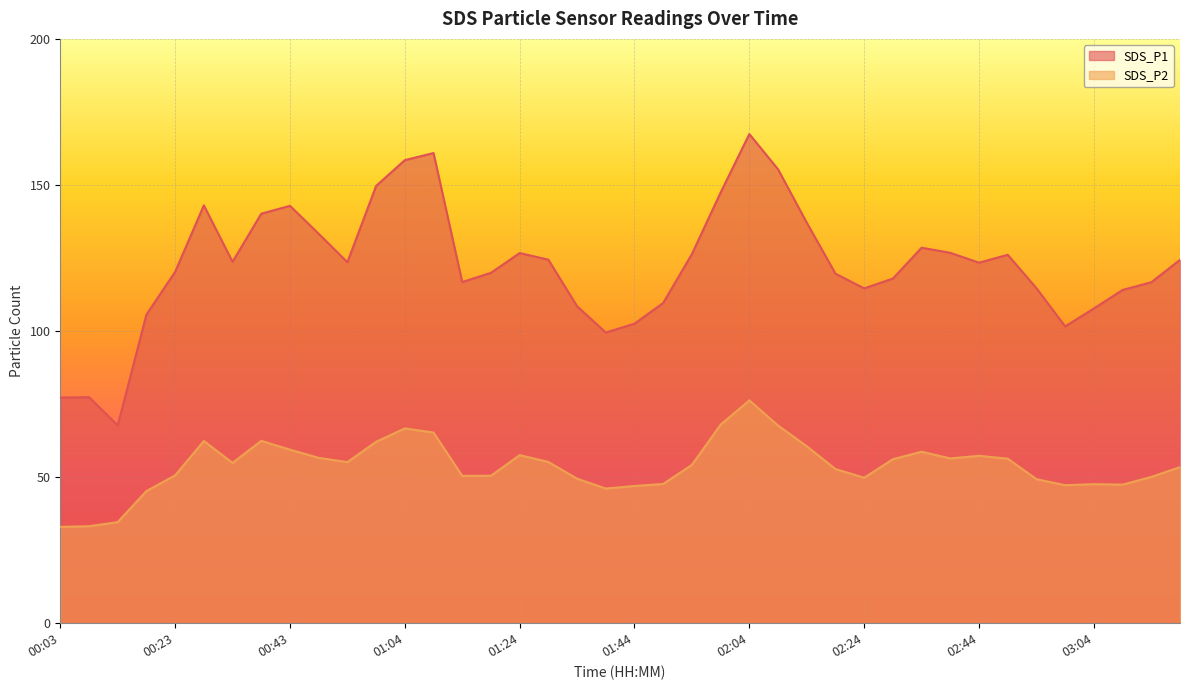

Count the number of data series in this chart.

2